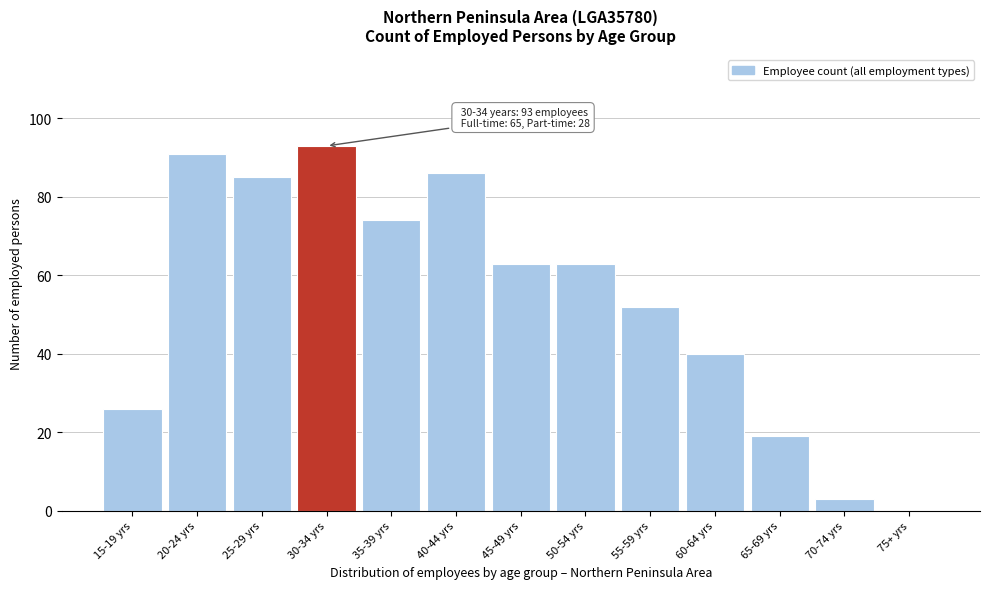

Reading left to right, transcribe all the data shown in this chart.

15-19 yrs=26	20-24 yrs=91	25-29 yrs=85	30-34 yrs=93	35-39 yrs=74	40-44 yrs=86	45-49 yrs=63	50-54 yrs=63	55-59 yrs=52	60-64 yrs=40	65-69 yrs=19	70-74 yrs=3	75+ yrs=0